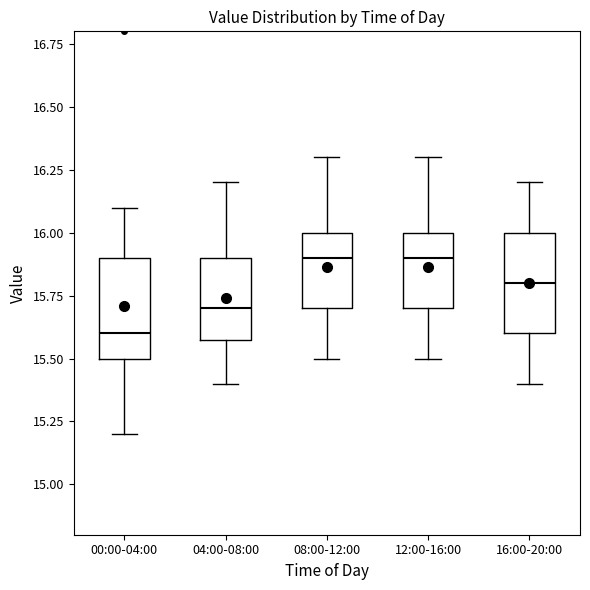

Reading left to right, read every box against the y-axis: the position of its median line, the range the box covers, and the ends of its whiskers. The values are not printed on the chart, so give them approximately, as read against the axis.

00:00-04:00: median 15.6, box 15.5 to 15.9, whiskers 15.2 to 16.1
04:00-08:00: median 15.7, box 15.6 to 15.9, whiskers 15.4 to 16.2
08:00-12:00: median 15.9, box 15.7 to 16.0, whiskers 15.5 to 16.3
12:00-16:00: median 15.9, box 15.7 to 16.0, whiskers 15.5 to 16.3
16:00-20:00: median 15.8, box 15.6 to 16.0, whiskers 15.4 to 16.2